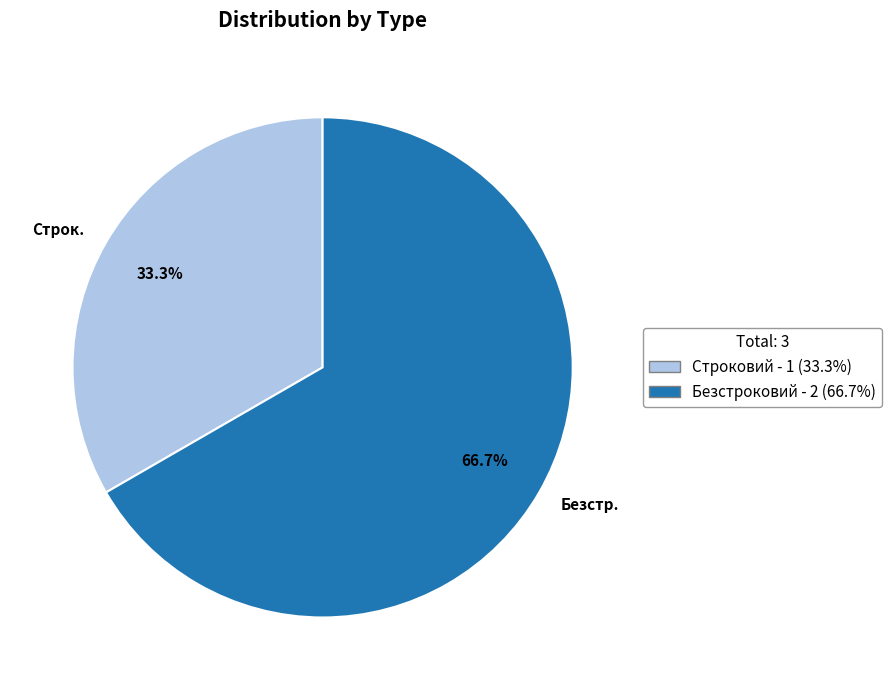

Approximately how many times larger is the value at Строк. compared to Безстр.?

0.5